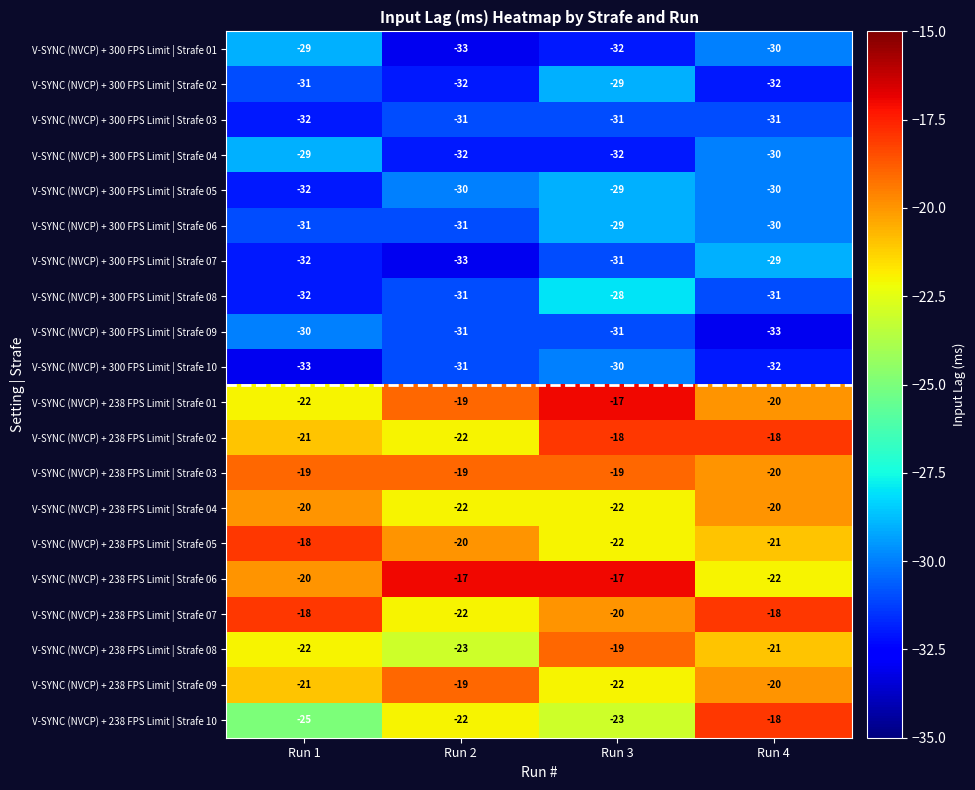

How many categories are shown in the chart?

4